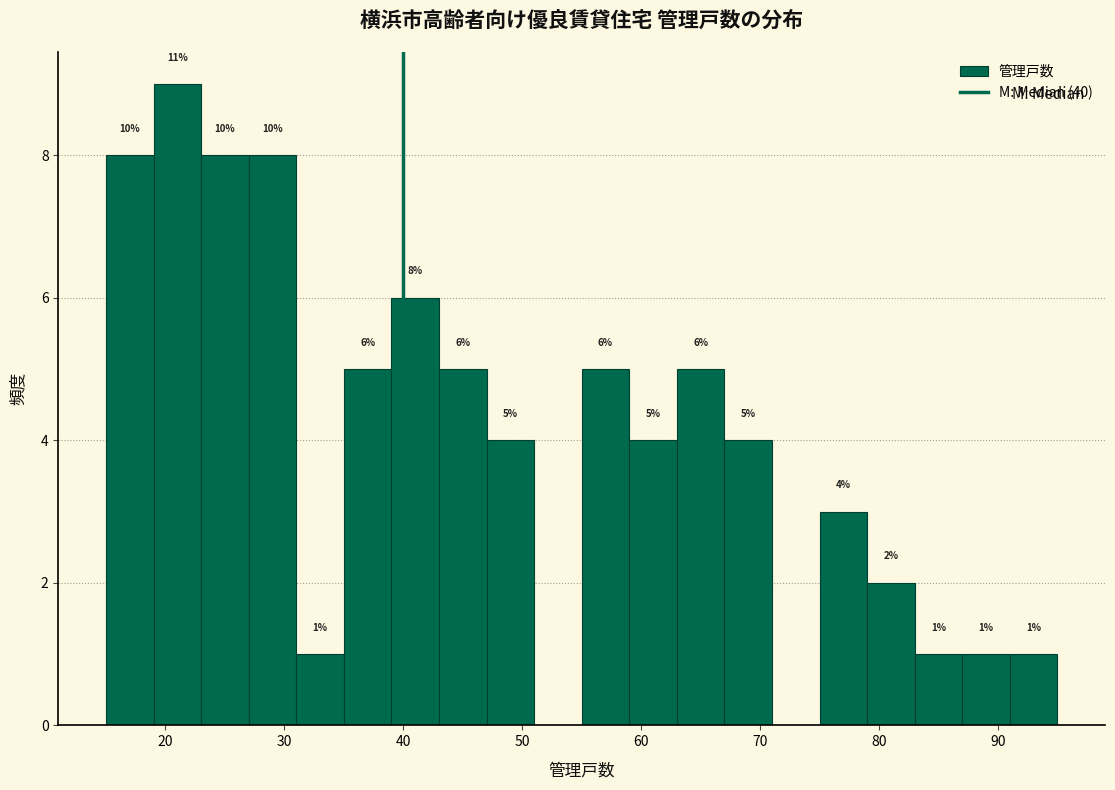

Over which range of the x-axis is the bar tallest?

19 to 23